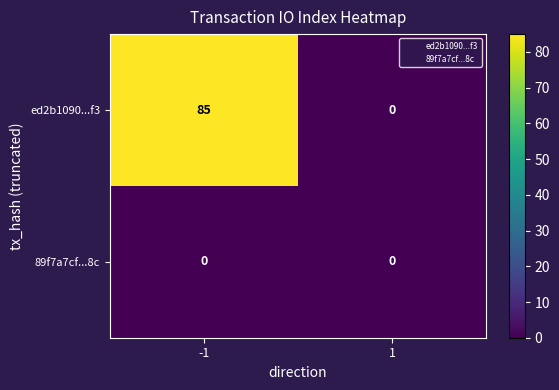

Which series has the largest total across all categories?

ed2b1090...f3